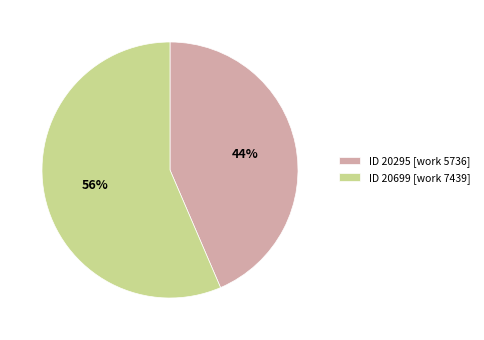

Combined, do ID 20295 [work 5736] and ID 20699 [work 7439] account for over 50%?

Yes